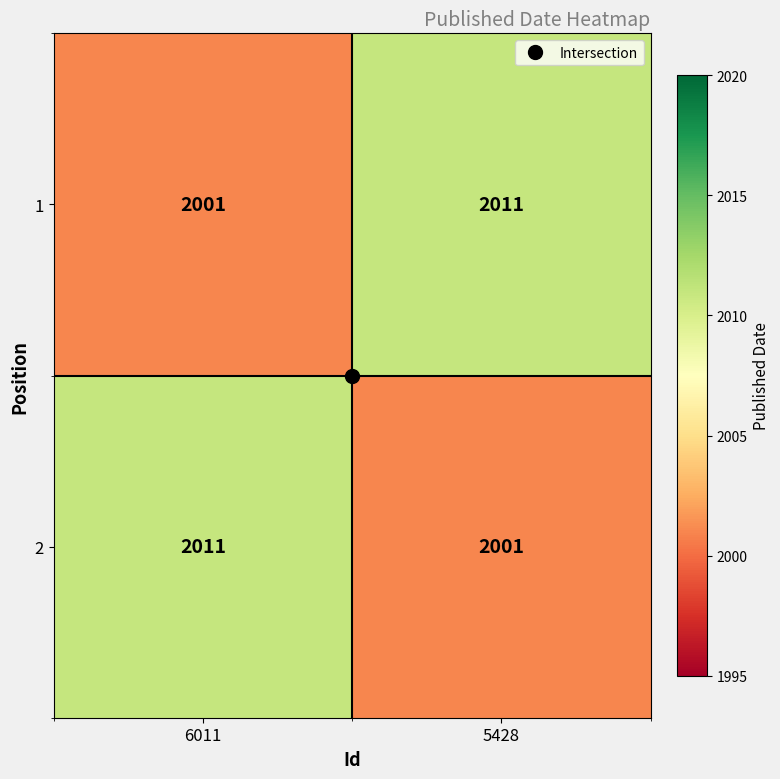

The value of 2 at 6011 is 2011. True or false?

True